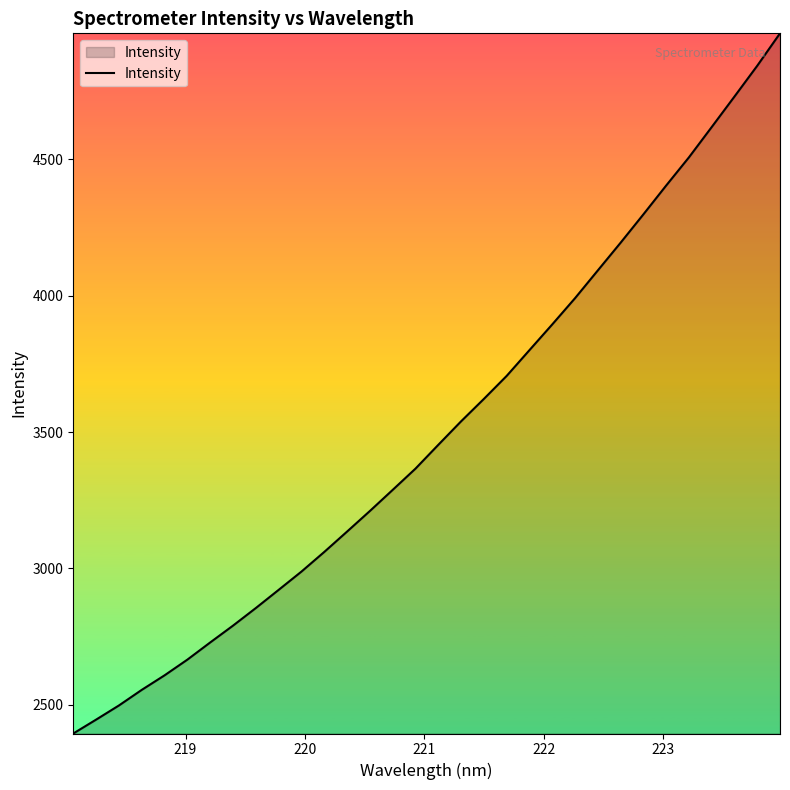

What is the greatest value displayed?

4962.7